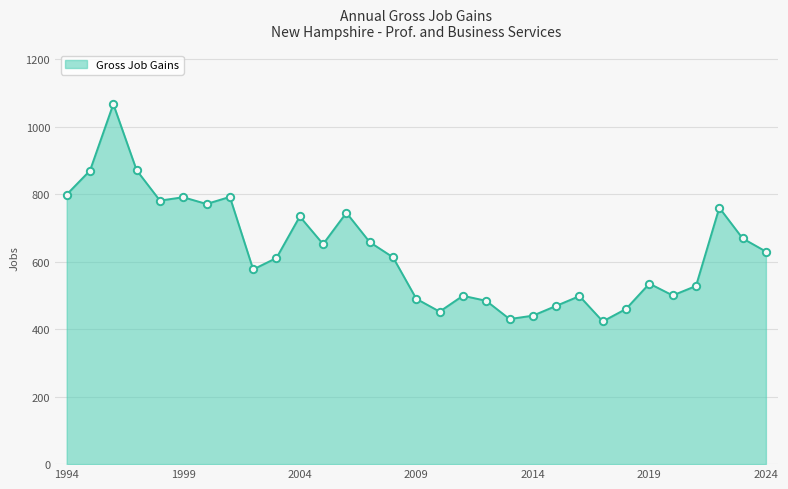

What is the smallest value displayed?

423